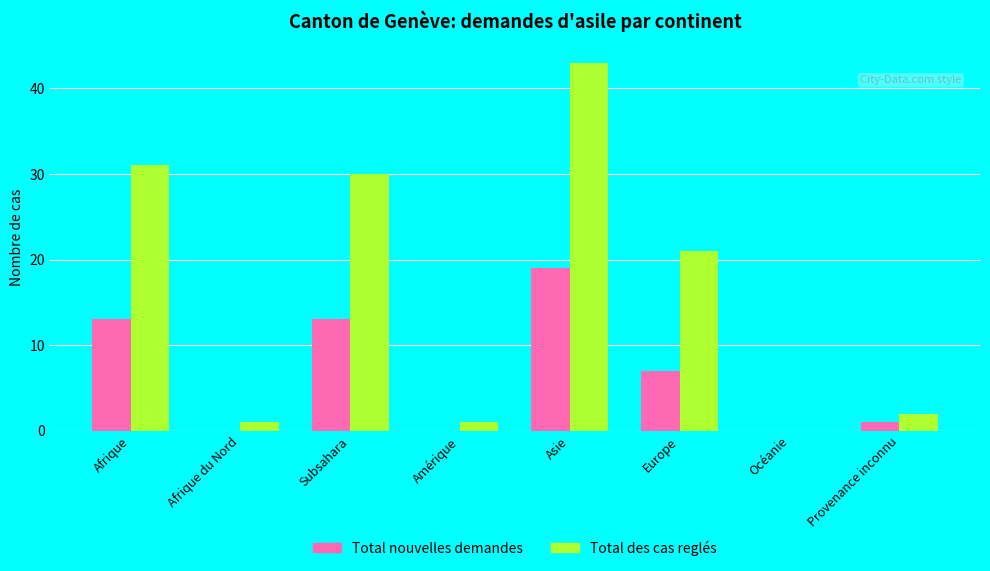

Reading left to right, extract all data points from this chart.

Total nouvelles demandes: Afrique=13	Afrique du Nord=0	Subsahara=13	Amérique=0	Asie=19	Europe=7	Océanie=0	Provenance inconnu=1
Total des cas reglés: Afrique=31	Afrique du Nord=1	Subsahara=30	Amérique=1	Asie=43	Europe=21	Océanie=0	Provenance inconnu=2